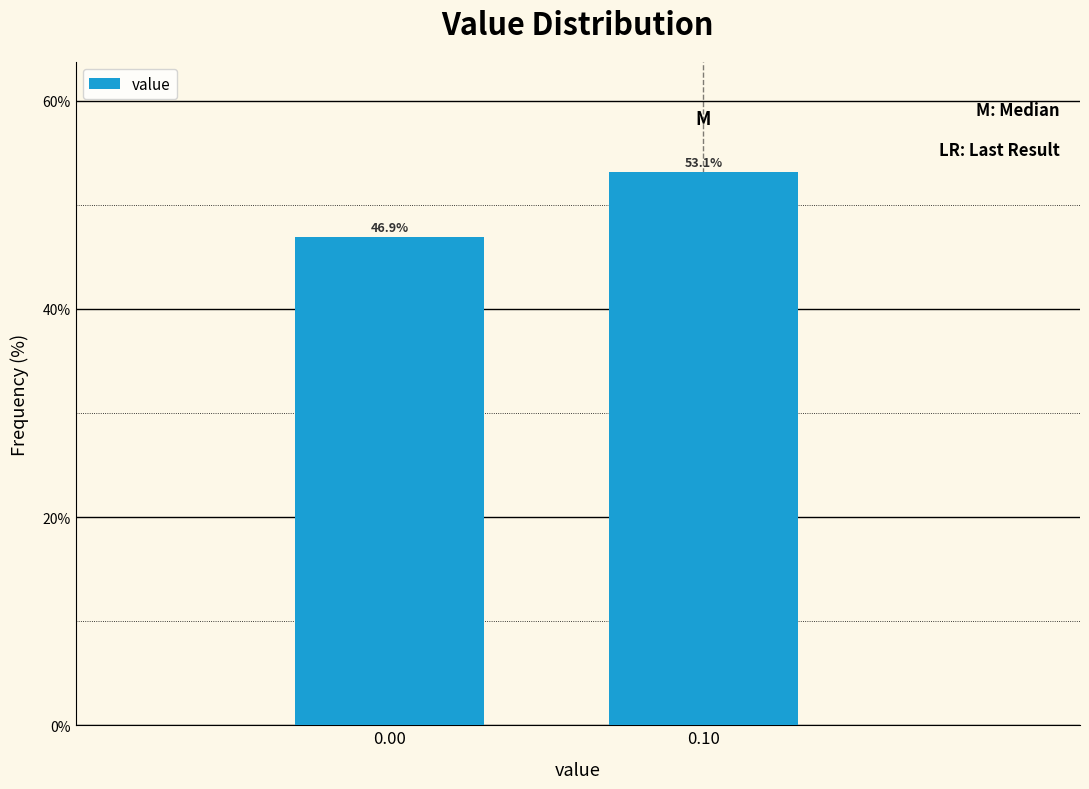

Reading right to left, list all the values displayed in this chart.

53.1	46.9